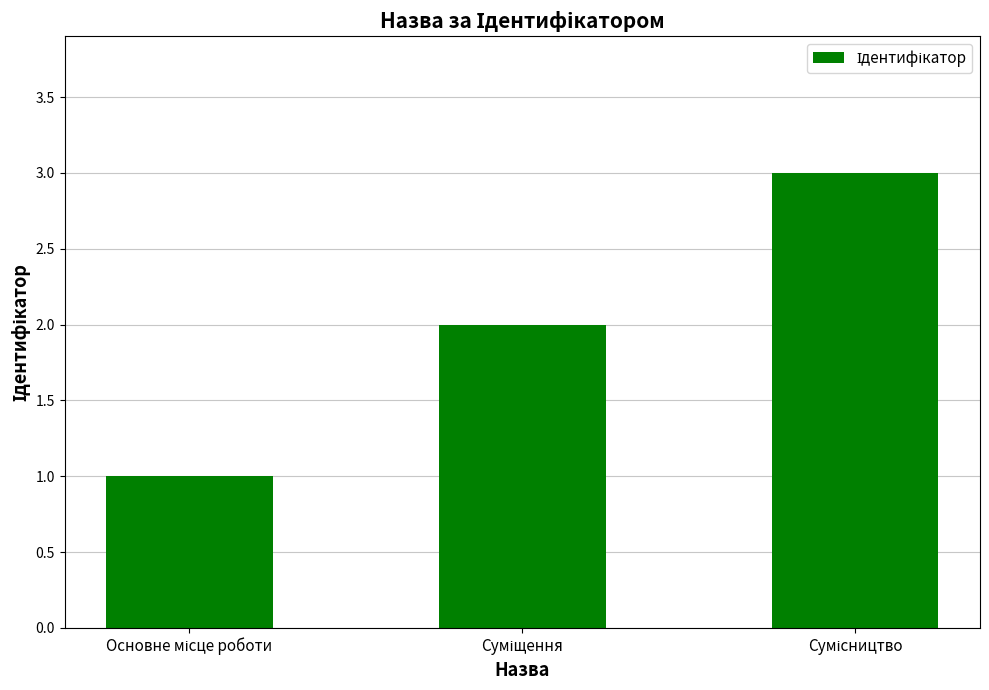

Reading left to right, list all the values displayed in this chart.

1	2	3